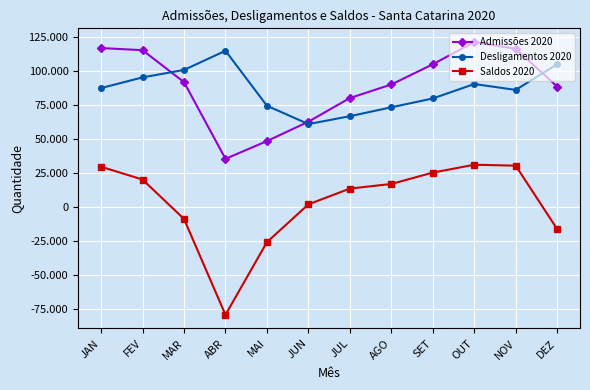

Reading left to right, extract all data points from this chart.

Admissões 2020: JAN=116621	FEV=115067	MAR=91574	ABR=35212	MAI=48231	JUN=62524	JUL=79891	AGO=89857	SET=104686	OUT=121095	NOV=116072	DEZ=88302
Desligamentos 2020: JAN=87234	FEV=95062	MAR=100551	ABR=114637	MAI=74230	JUN=60758	JUL=66547	AGO=73097	SET=79588	OUT=90198	NOV=85885	DEZ=104751
Saldos 2020: JAN=29387	FEV=20005	MAR=-8977	ABR=-79425	MAI=-25999	JUN=1766	JUL=13344	AGO=16760	SET=25098	OUT=30897	NOV=30187	DEZ=-16449